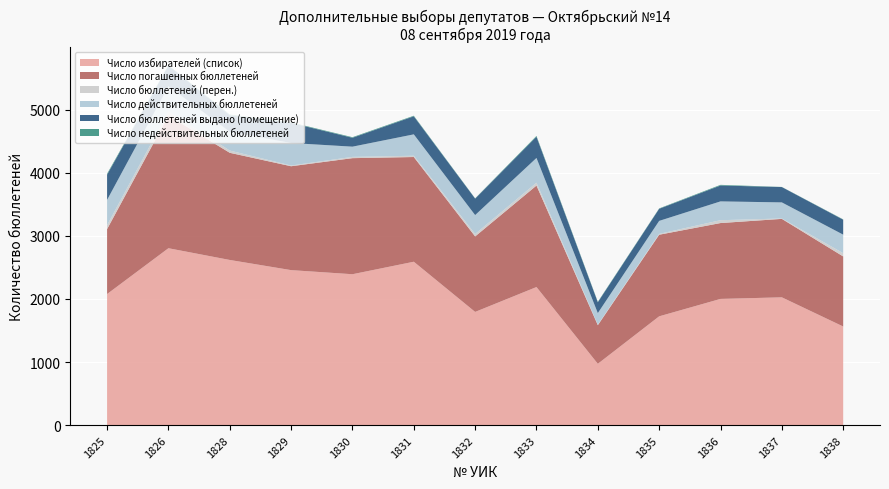

Reading left to right, what are all the values shown in this chart?

Число избирателей (список): 2077	2803	2617	2456	2391	2589	1794	2188	972	1724	2000	2025	1563
Число погашенных бюллетеней: 1029	2101	1698	1646	1839	1659	1196	1608	612	1293	1202	1243	1110
Число бюллетеней (перен.): 61	66	35	11	20	20	38	45	8	13	45	6	51
Число действительных бюллетеней: 401	399	298	357	162	339	300	392	183	206	298	255	294
Число бюллетеней выдано (помещение): 400	329	261	319	141	286	261	336	172	192	252	243	237
Число недействительных бюллетеней: 15	5	12	8	9	9	4	13	7	6	10	2	5